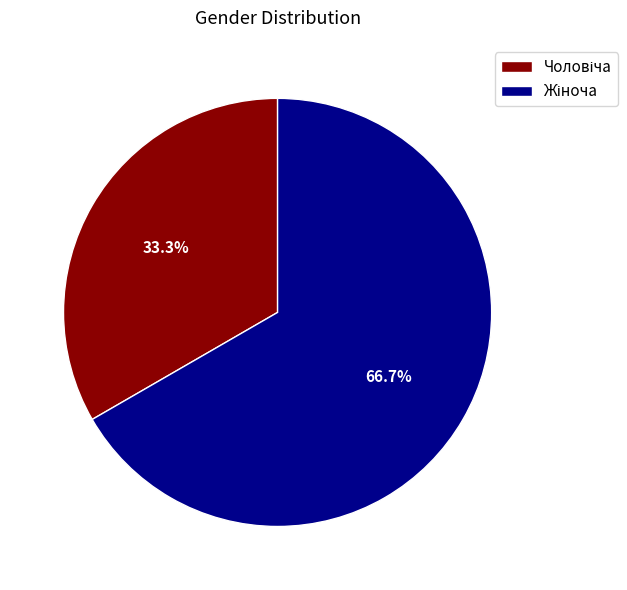

What percentage is the Жіноча slice, to the nearest percent?

67%